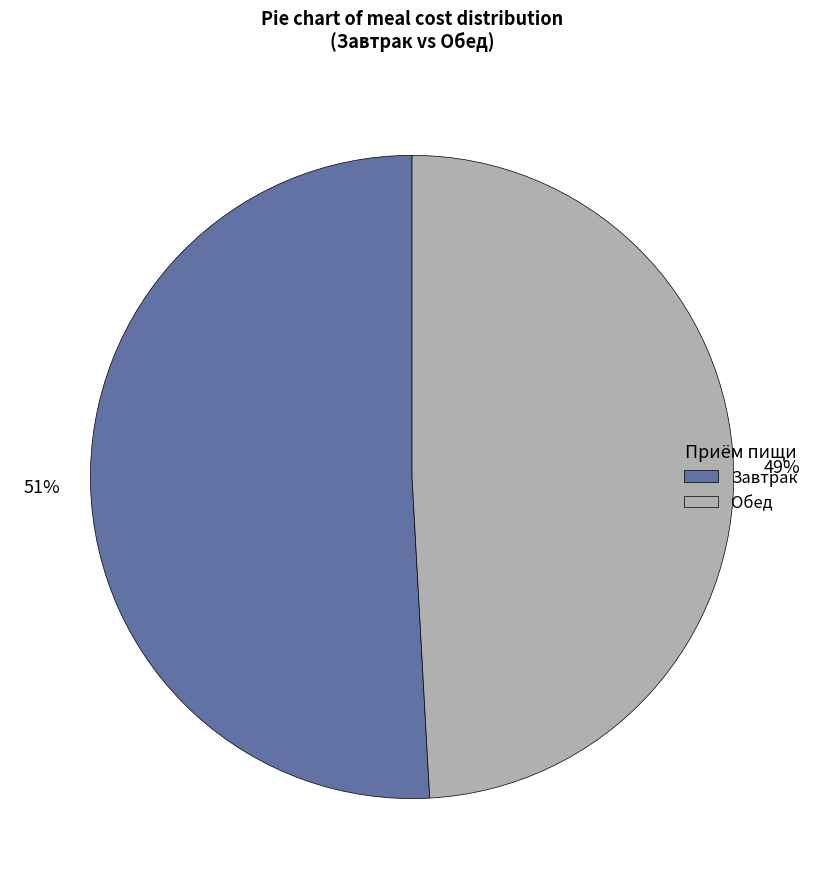

How many slices are in this pie chart?

2